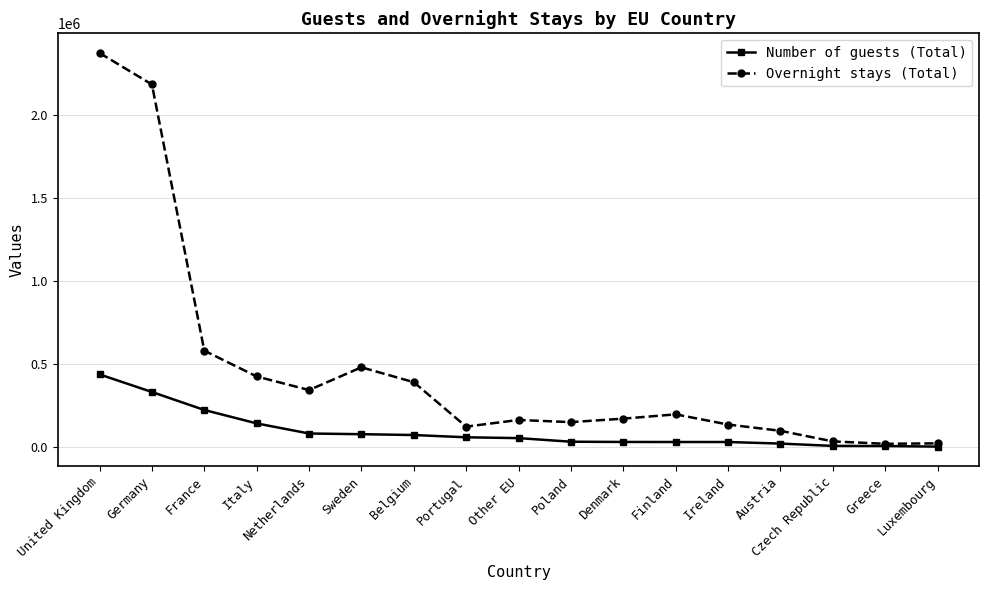

Does the chart have visible grid lines?

Yes